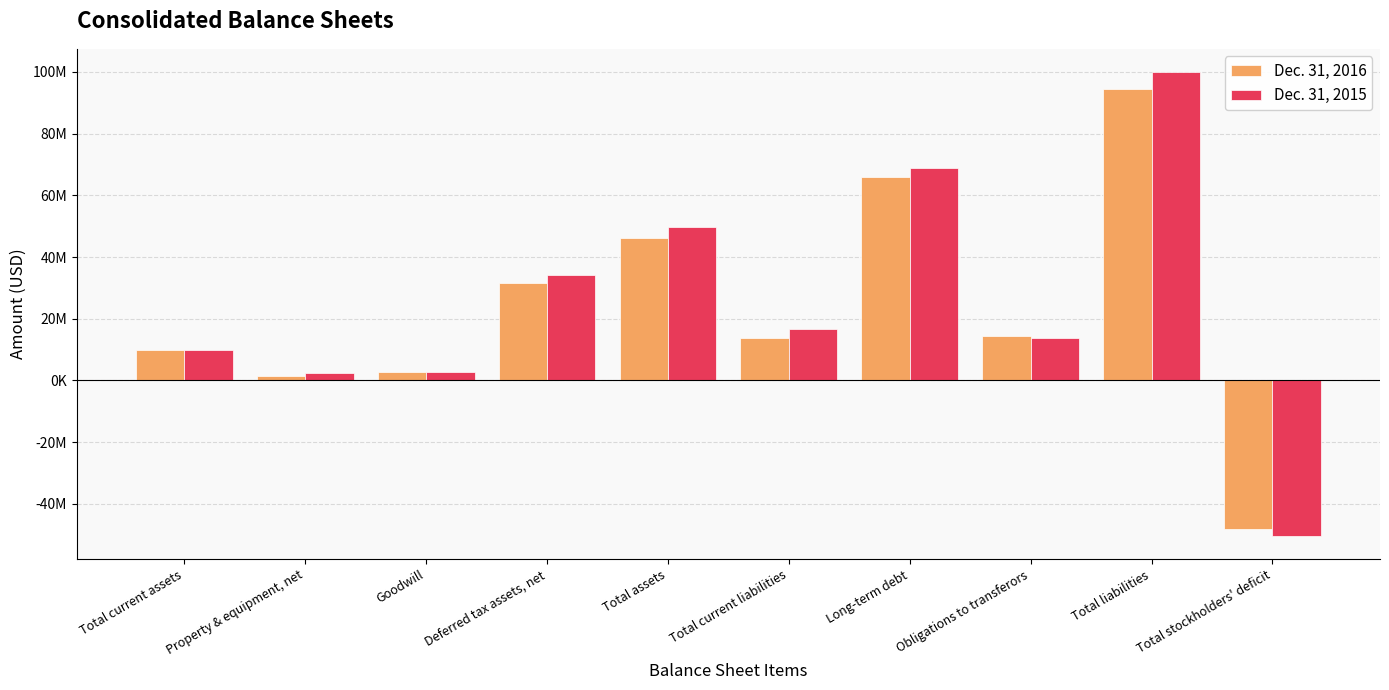

What are all the series names shown in the legend?

Dec. 31, 2016, Dec. 31, 2015